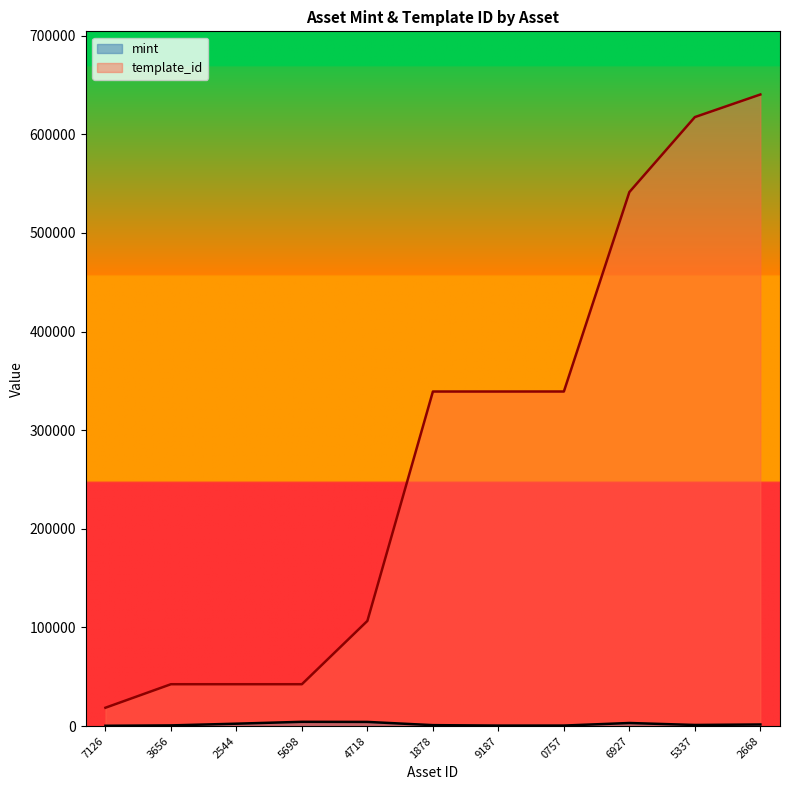

True or false: mint and template_id intersect in this chart.

False